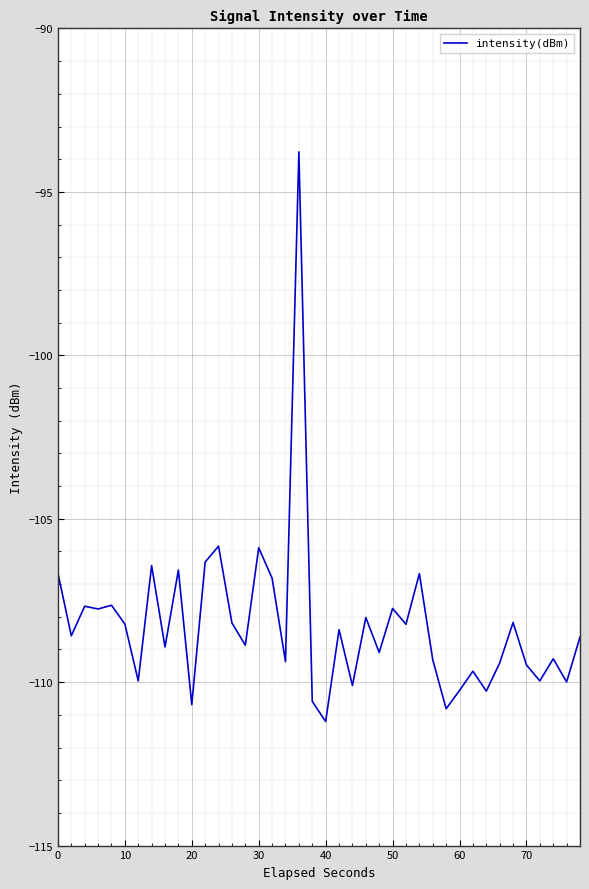

What is the smallest value displayed?

-111.2